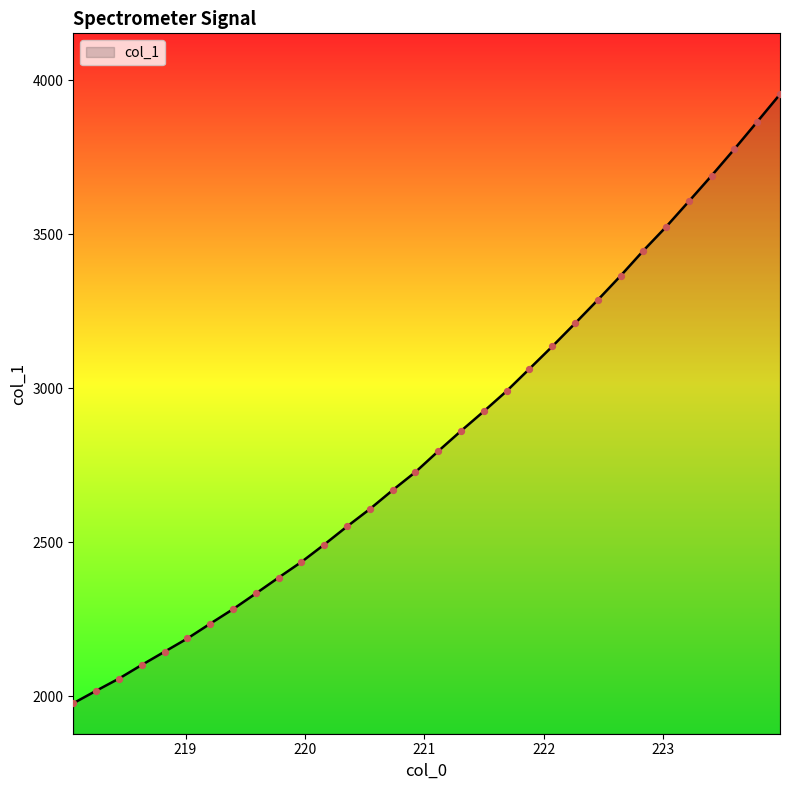

What is the difference between the maximum and minimum values?

1976.0